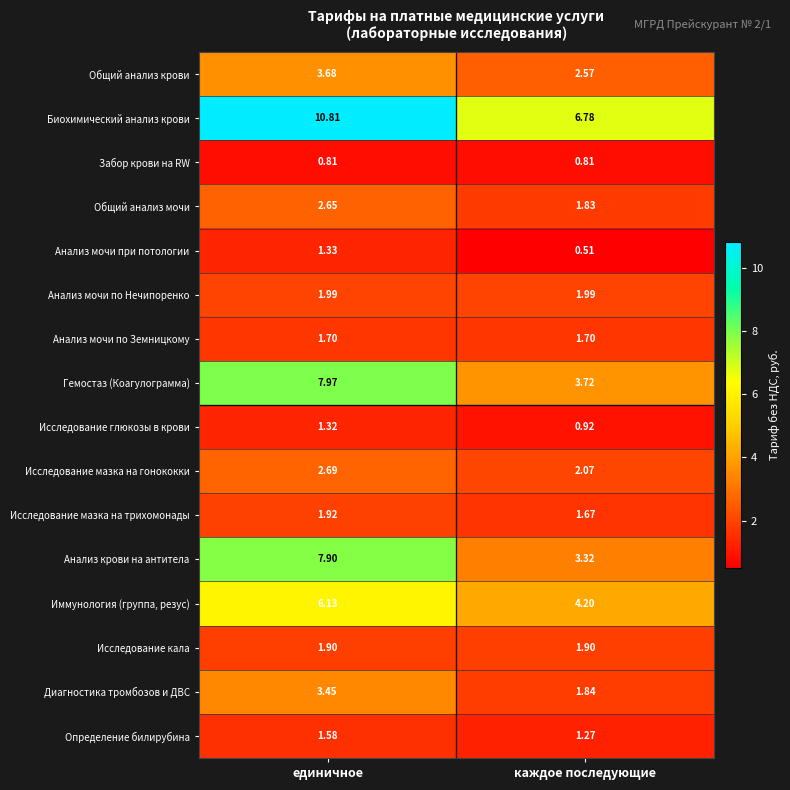

At how many categories does at least one series exceed 3?

2